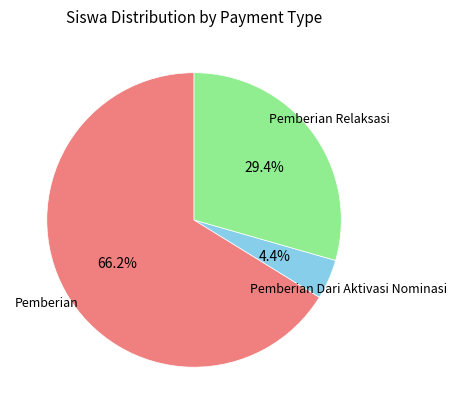

Does any single category account for the majority?

Yes